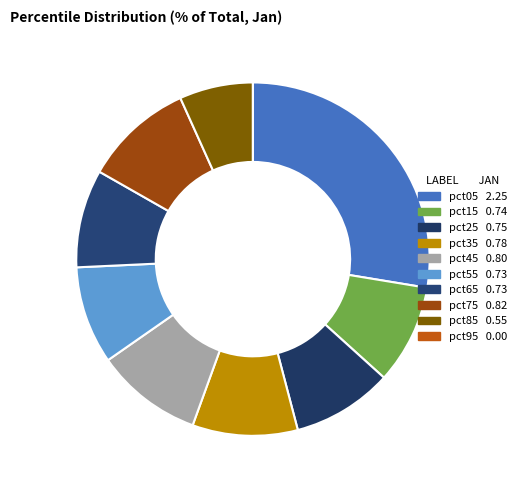

Does pct75 represent more than half of the total?

No